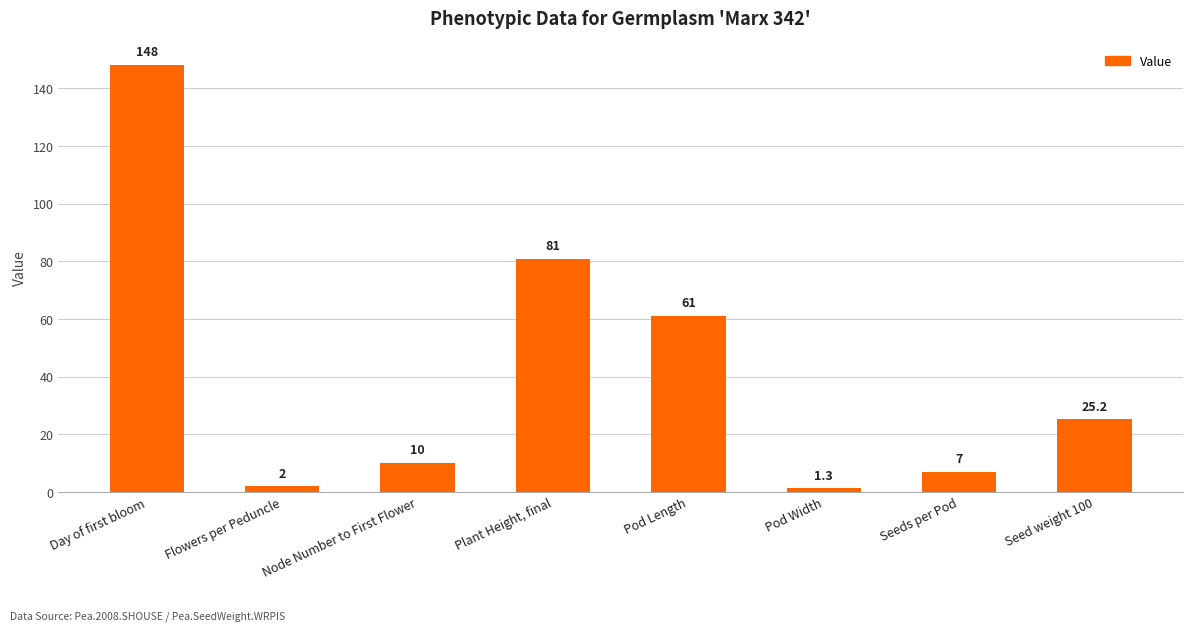

Reading left to right, list all the values displayed in this chart.

Day of first bloom=148.0	Flowers per Peduncle=2.0	Node Number to First Flower=10.0	Plant Height, final=81.0	Pod Length=61.0	Pod Width=1.3	Seeds per Pod=7.0	Seed weight 100=25.2